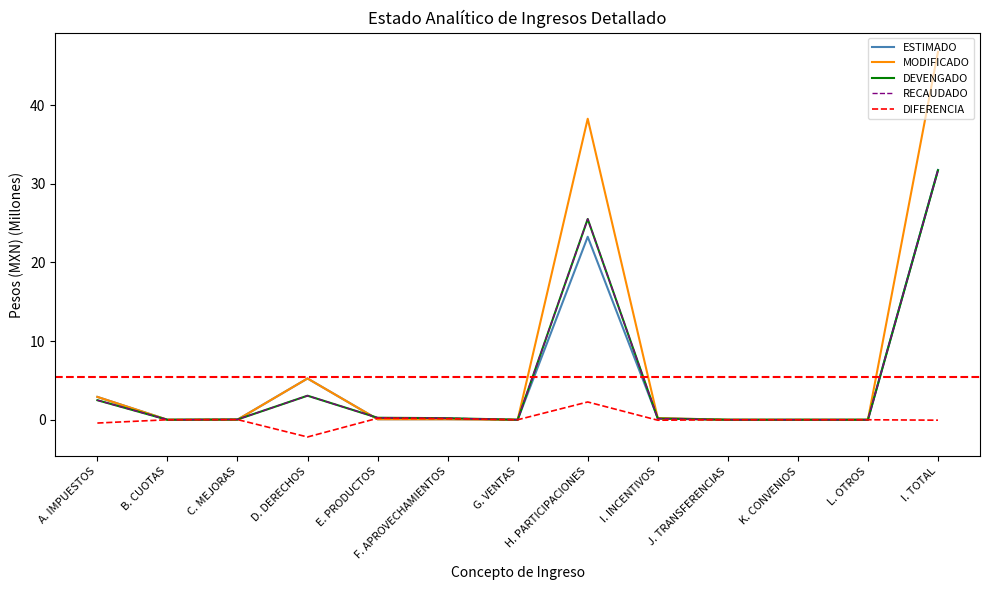

What is the minimum value shown in the chart?

-2.2